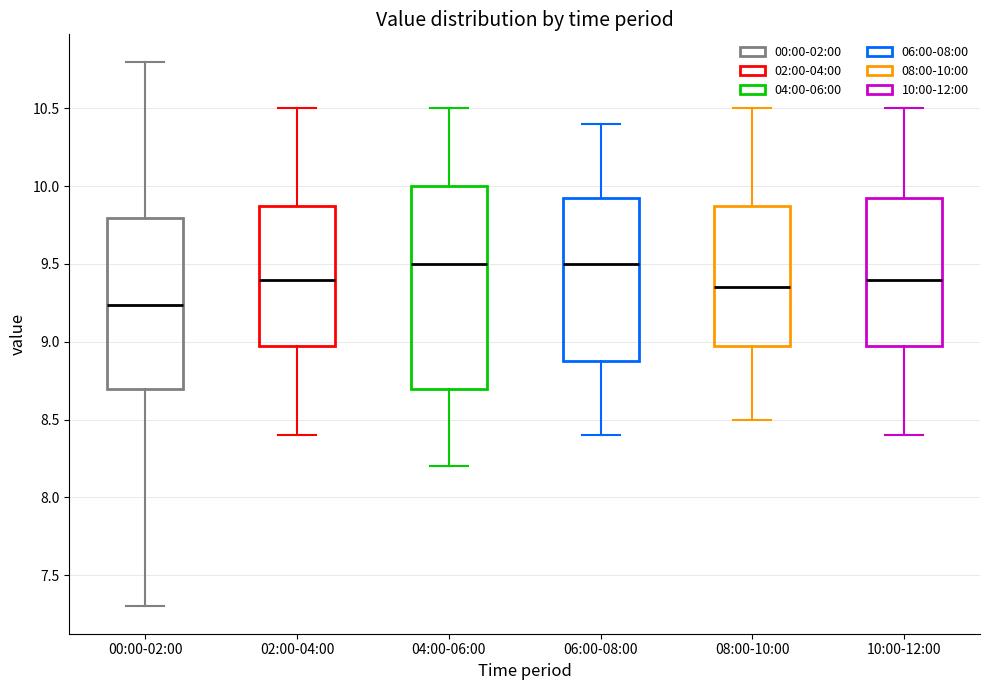

Reading left to right, transcribe this box plot: for each box, give where its median line is, the range the box spans, and where its two whiskers end, as read against the y-axis. The values are not printed on the chart, so give them approximately, as read against the axis.

00:00-02:00: median 9.25, box 8.70 to 9.80, whiskers 7.30 to 10.80
02:00-04:00: median 9.40, box 9.00 to 9.90, whiskers 8.40 to 10.50
04:00-06:00: median 9.50, box 8.70 to 10.00, whiskers 8.20 to 10.50
06:00-08:00: median 9.50, box 8.90 to 9.95, whiskers 8.40 to 10.40
08:00-10:00: median 9.35, box 9.00 to 9.90, whiskers 8.50 to 10.50
10:00-12:00: median 9.40, box 9.00 to 9.95, whiskers 8.40 to 10.50